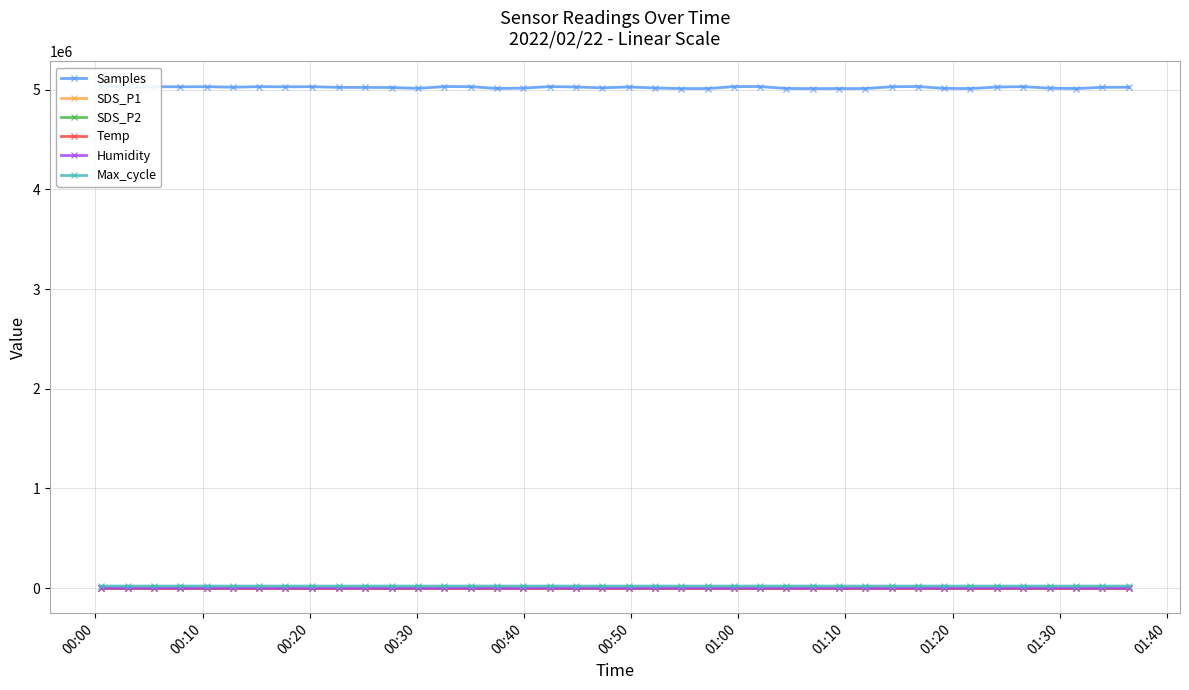

Which series has the widest spread of values?

Samples